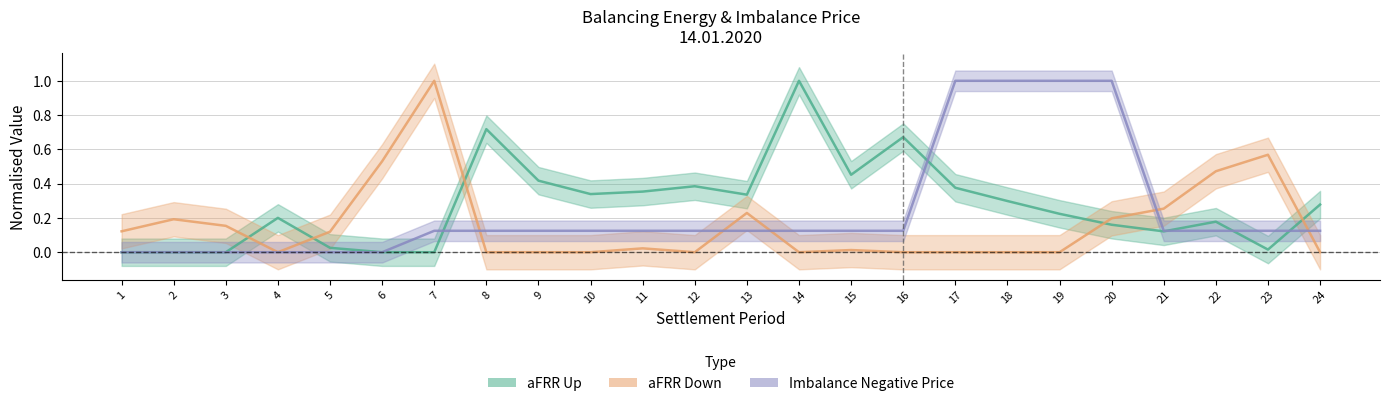

What is the sum of the aFRR Up values at 22 and 7?

0.2